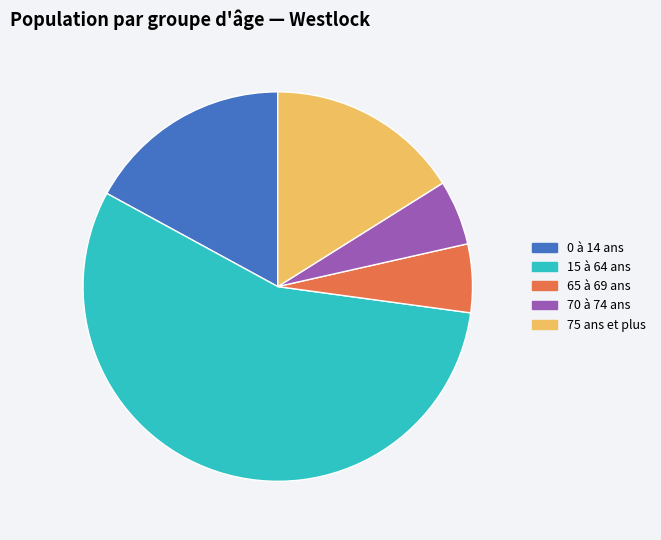

Does any single category account for the majority?

Yes